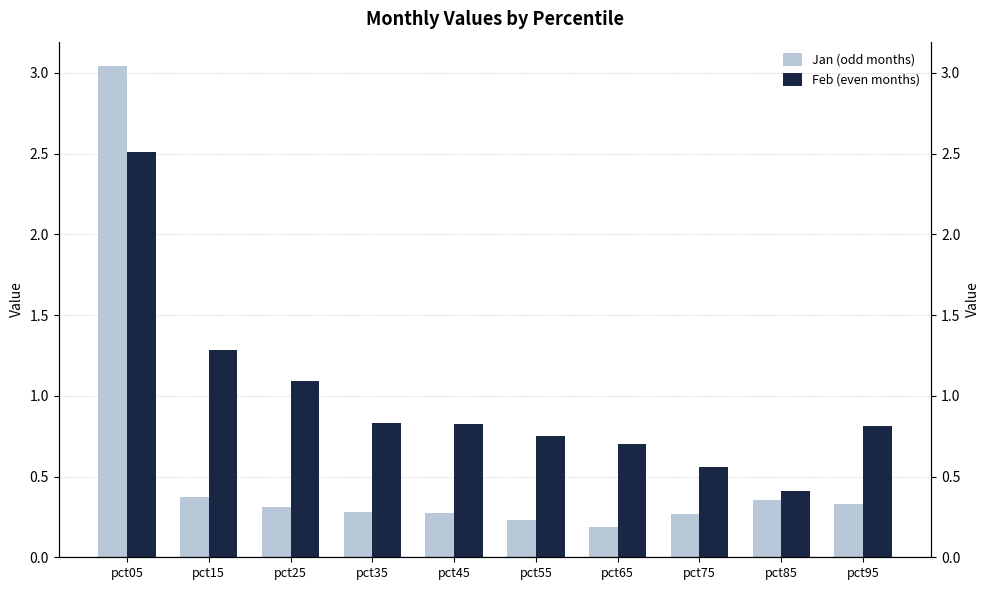

At which label is Feb (even months) closest to 1?

pct25